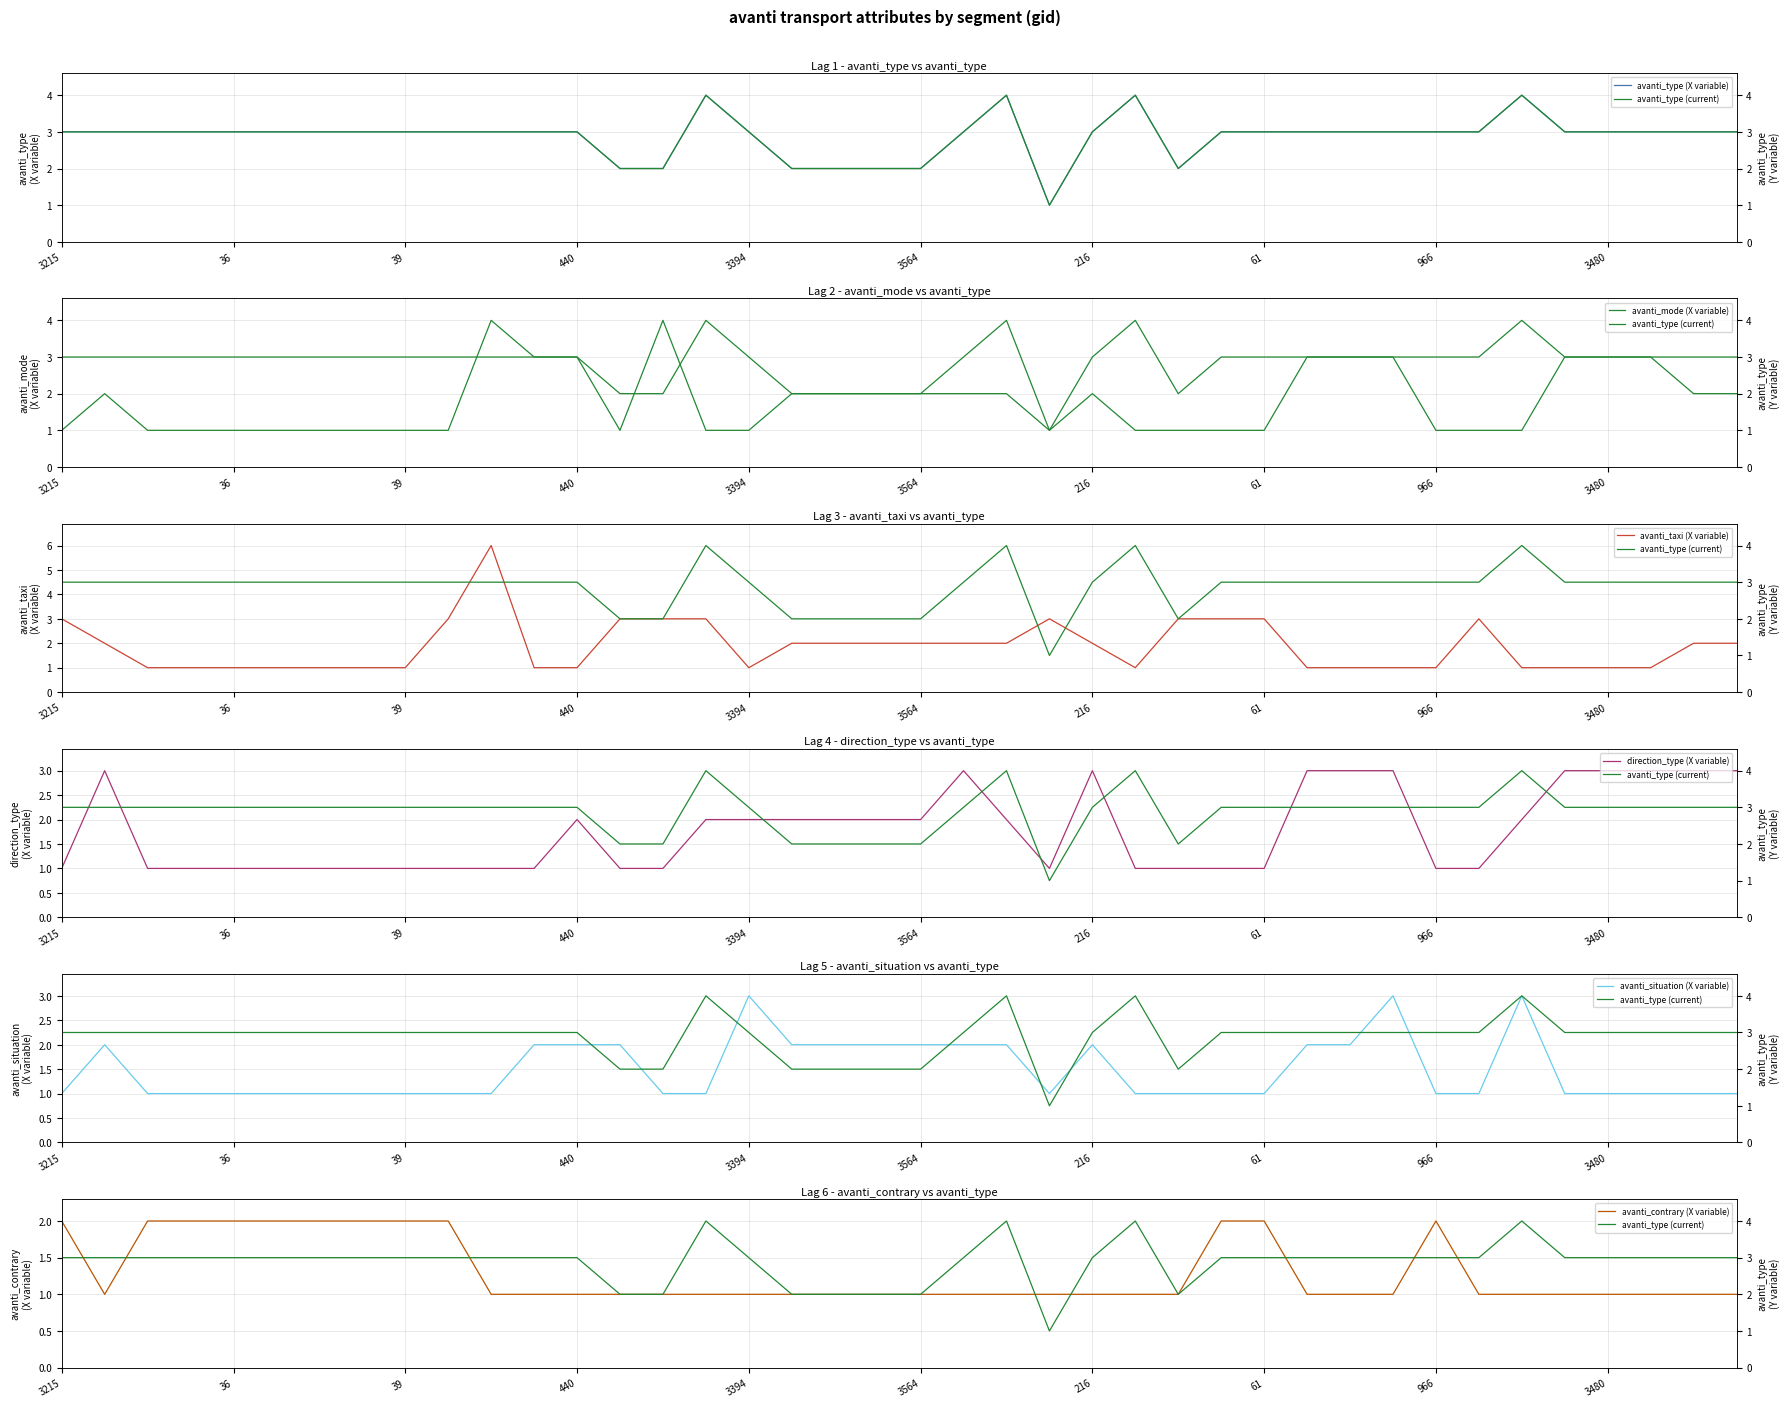

What is the spread (max minus min) of values at 3316?

5